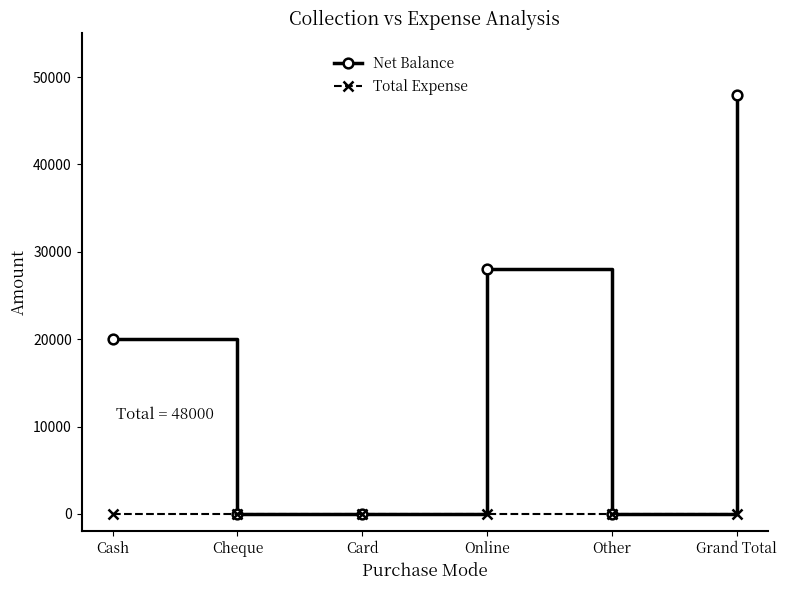

At how many categories does at least one series exceed 17397?

3